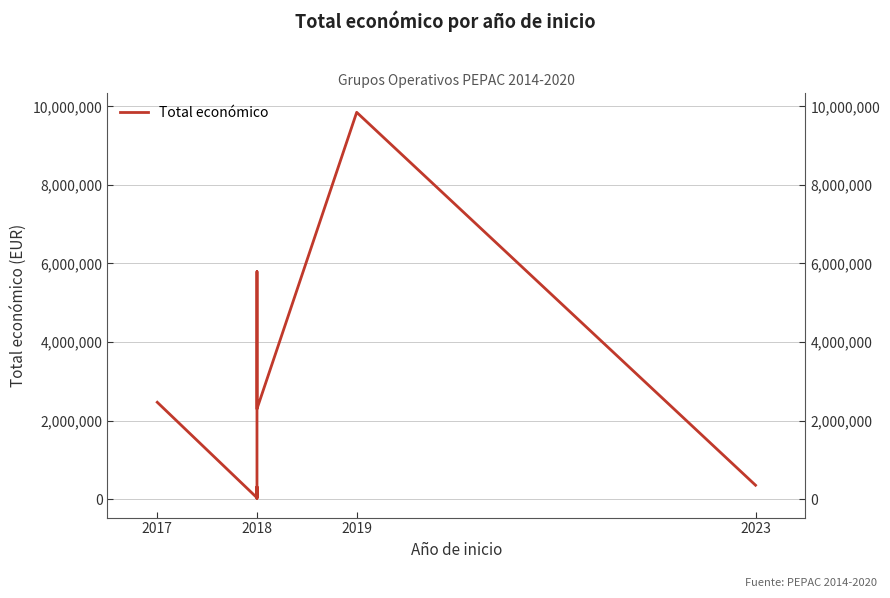

At which category does the data reach its first local valley?

2018